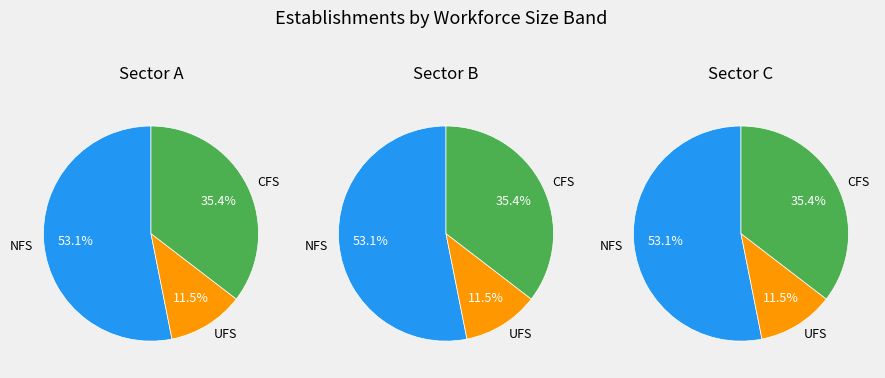

Is it true that 00 is 1% of the pie?

False